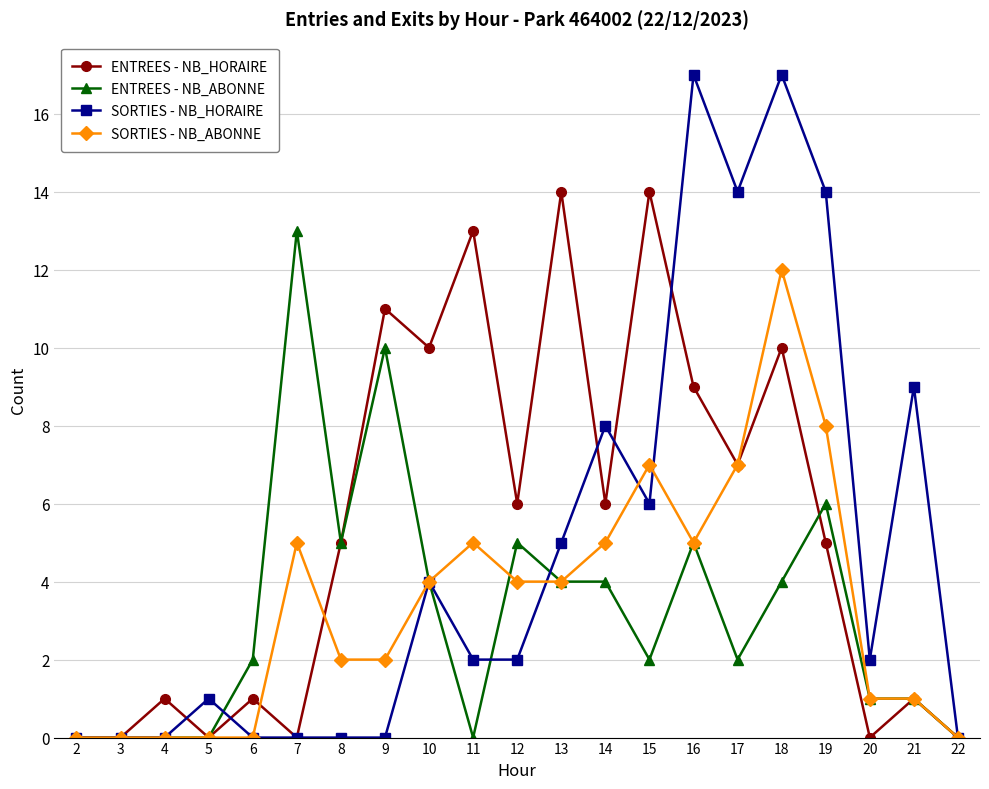

Does the chart have visible grid lines?

Yes